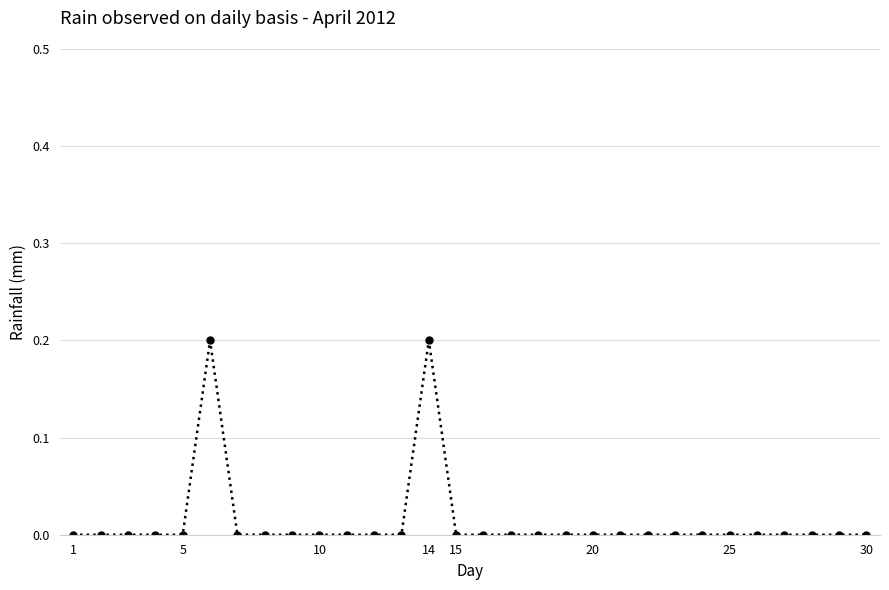

Reading left to right, list all the values displayed in this chart.

0.0	0.0	0.0	0.0	0.0	0.2	0.0	0.0	0.0	0.0	0.0	0.0	0.0	0.2	0.0	0.0	0.0	0.0	0.0	0.0	0.0	0.0	0.0	0.0	0.0	0.0	0.0	0.0	0.0	0.0